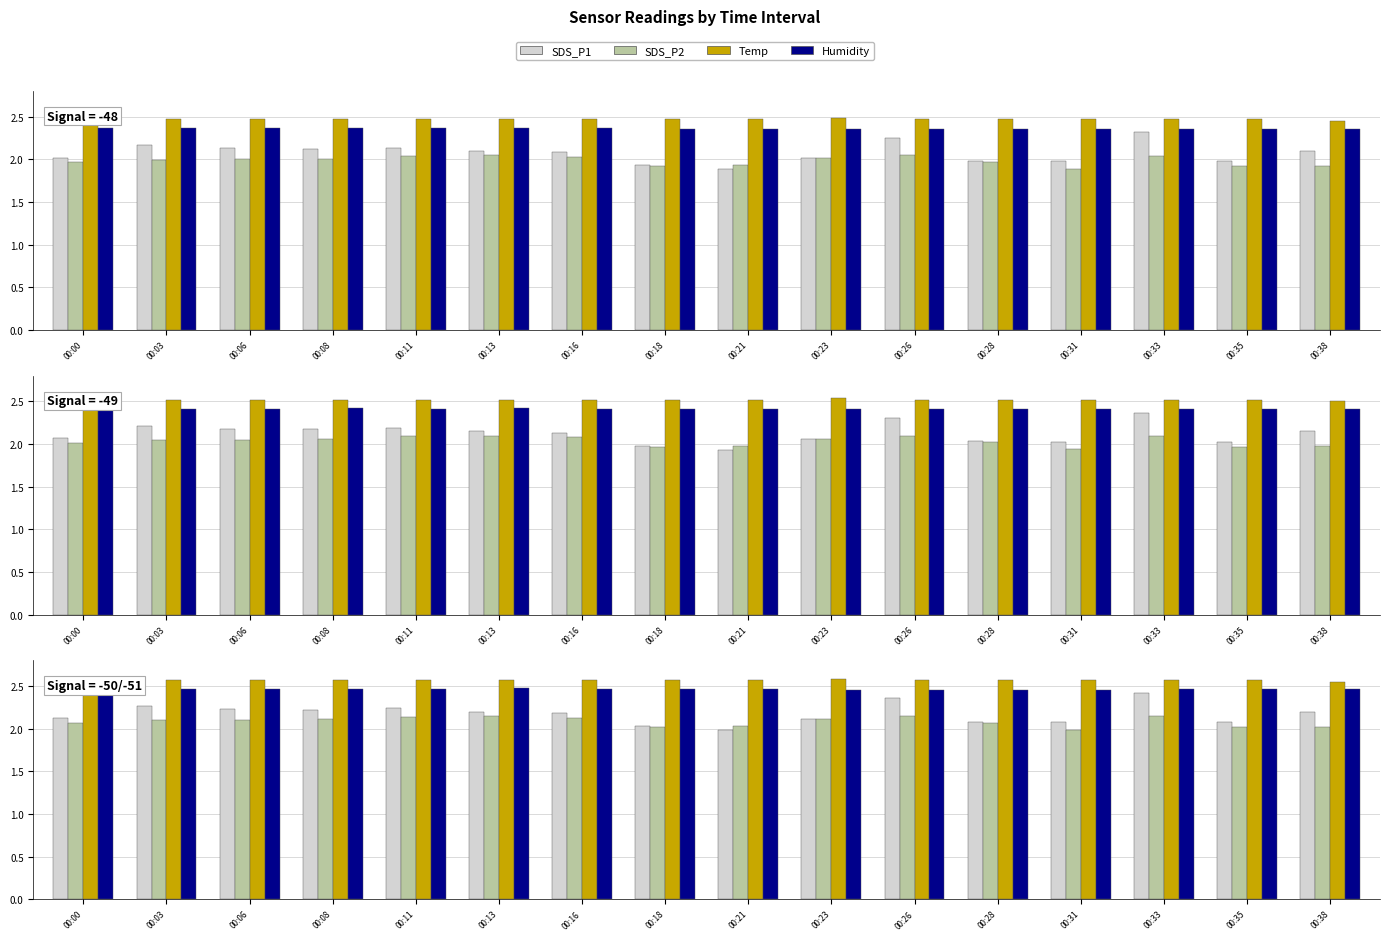

How many bars are there in each group?

4